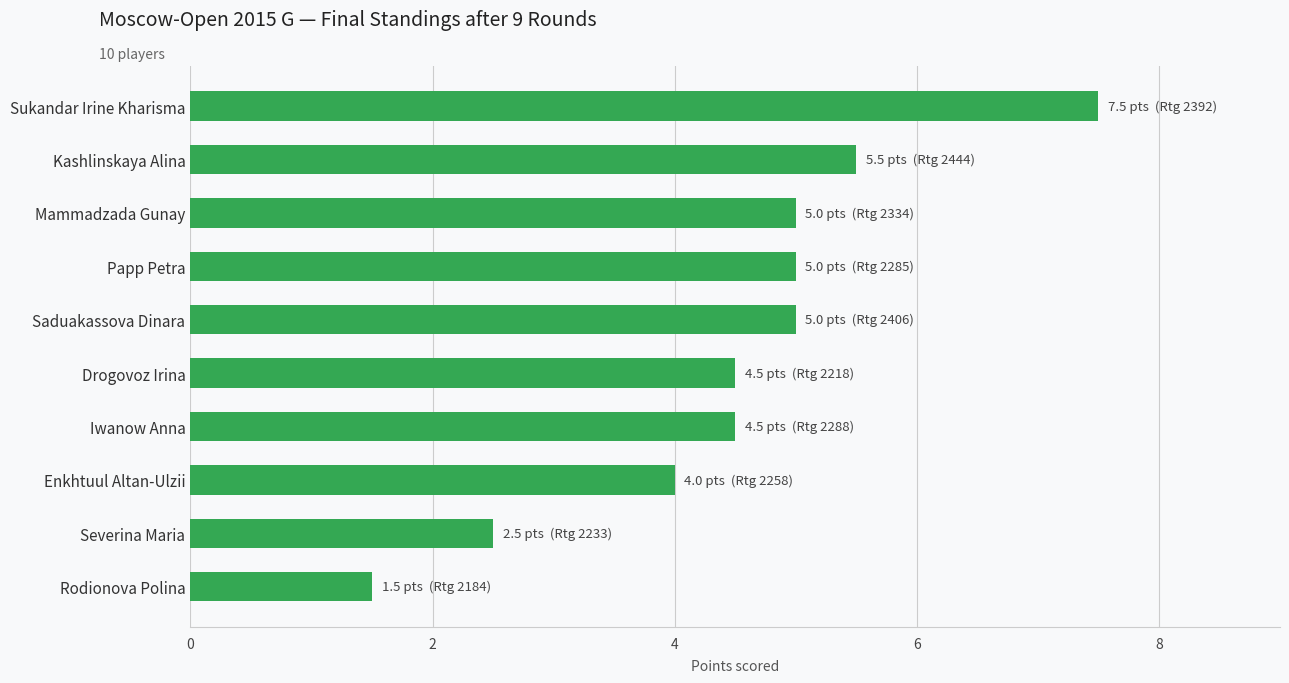

What is the label of the 10th bar from the top?

Rodionova Polina